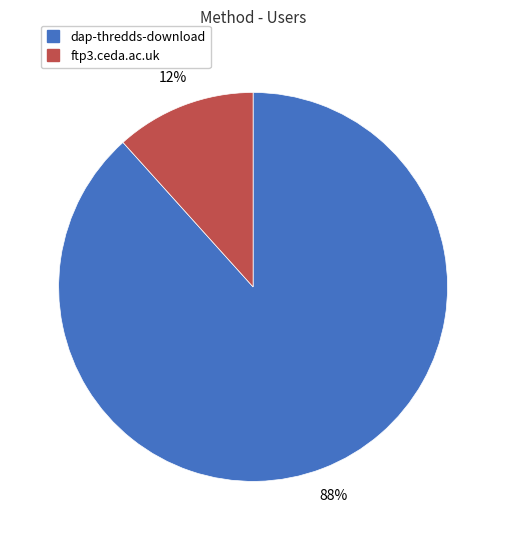

The dap-thredds-download slice represents 78% of the pie. True or false?

False